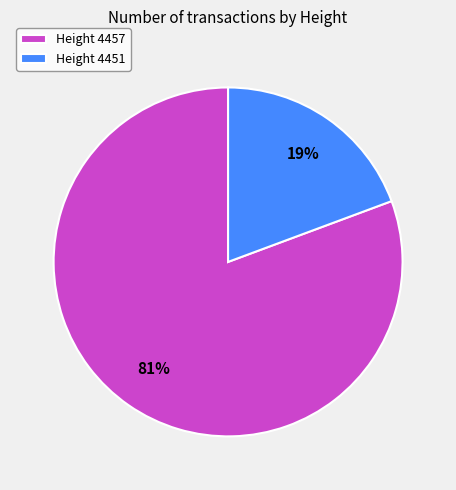

Which has a higher value, Height 4457 or Height 4451?

Height 4457